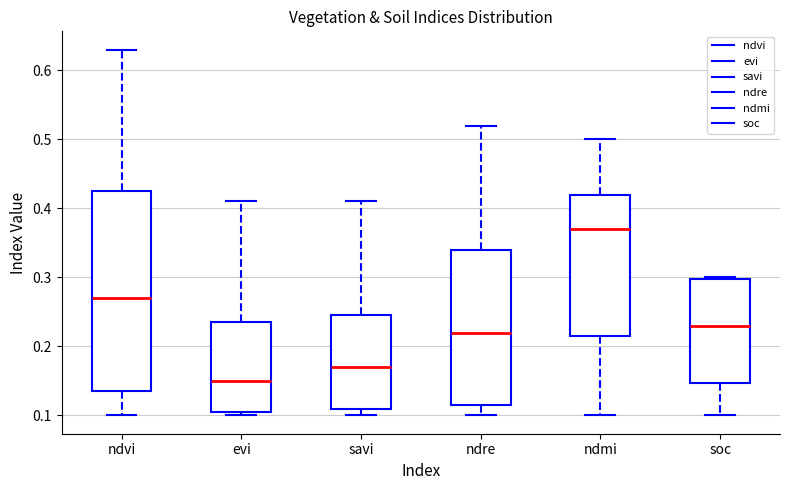

Where does the upper whisker of the box for ndre end on the y-axis? The values are not printed on the chart, so give them approximately, as read against the axis.

0.52